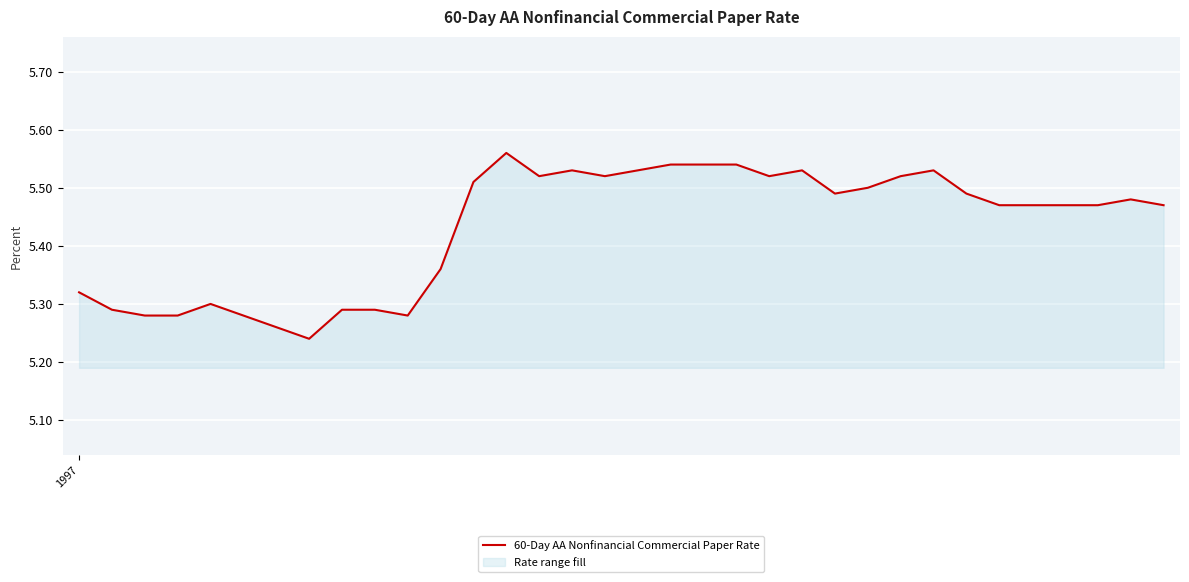

Rank the categories by value from lowest to highest.

7, 6, 2, 3, 5, 10, 1, 8, 9, 4, 1997, 11, 28, 29, 30, 31, 33, 32, 23, 27, 24, 12, 14, 16, 21, 25, 15, 17, 22, 26, 18, 19, 20, 13